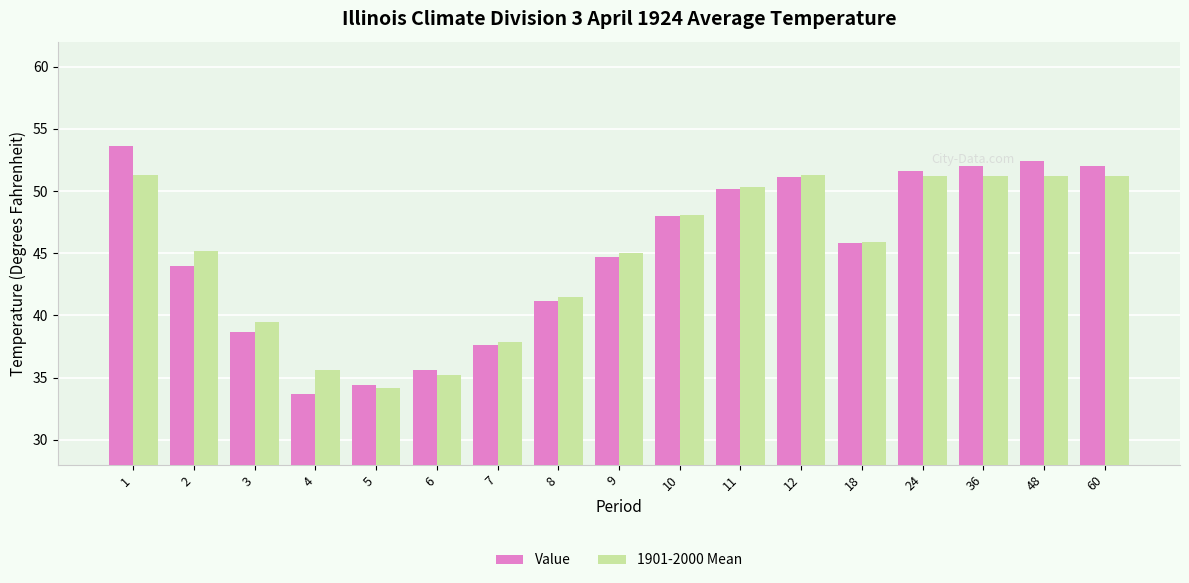

What is the spread (max minus min) of values at 2?

1.2